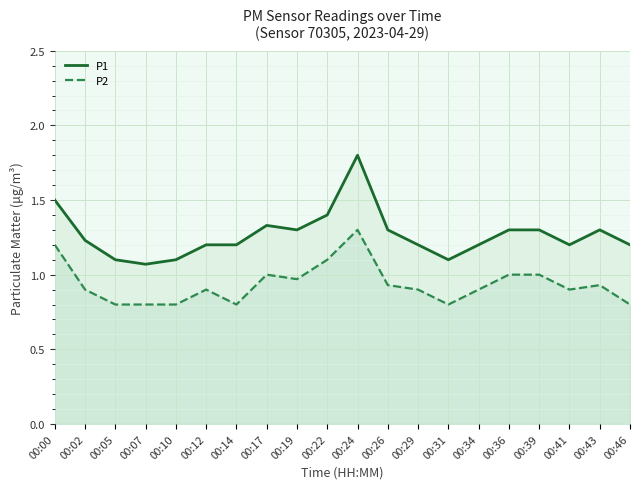

True or false: P2 and P1 intersect in this chart.

False